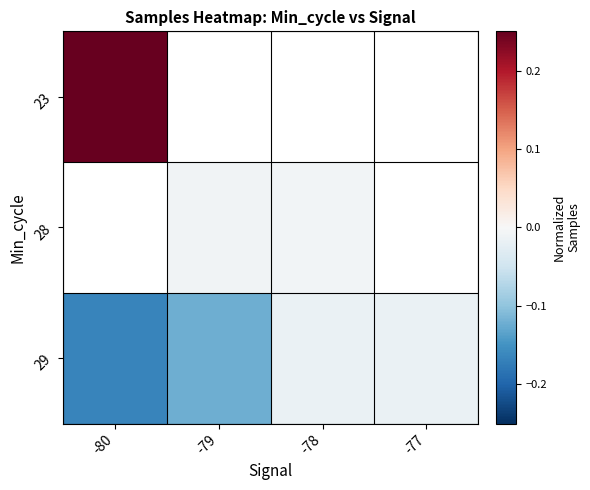

Which has a higher value, -77 or -79?

-79